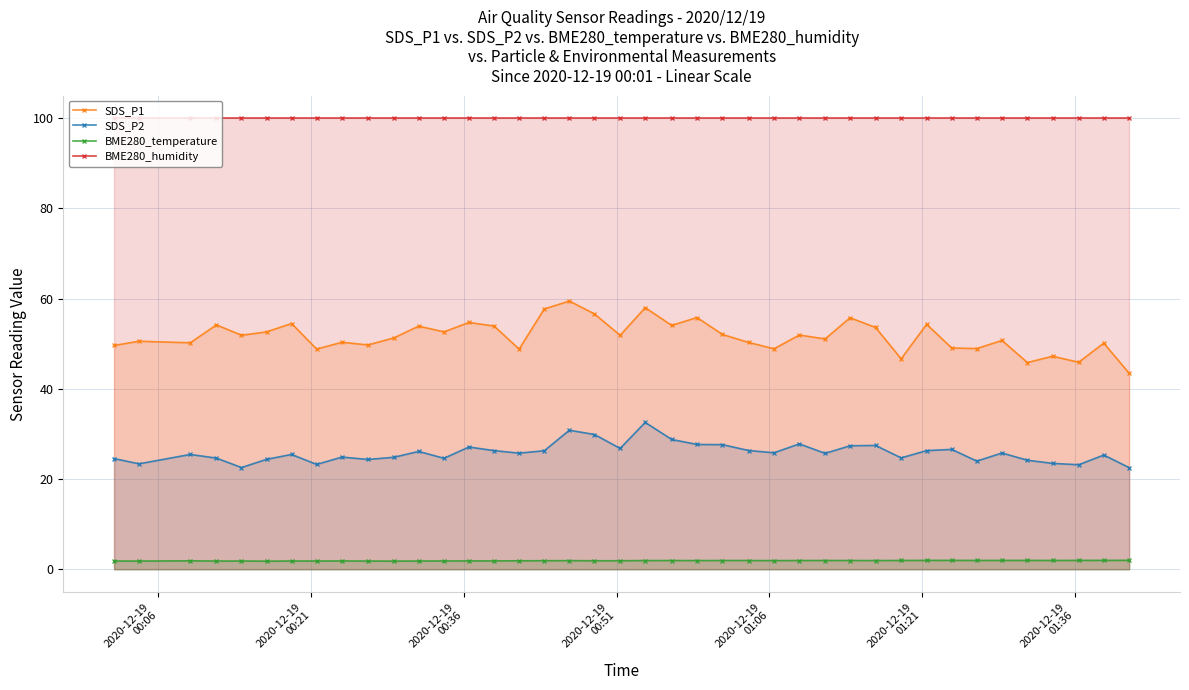

What is the maximum value shown in the chart?

100.0